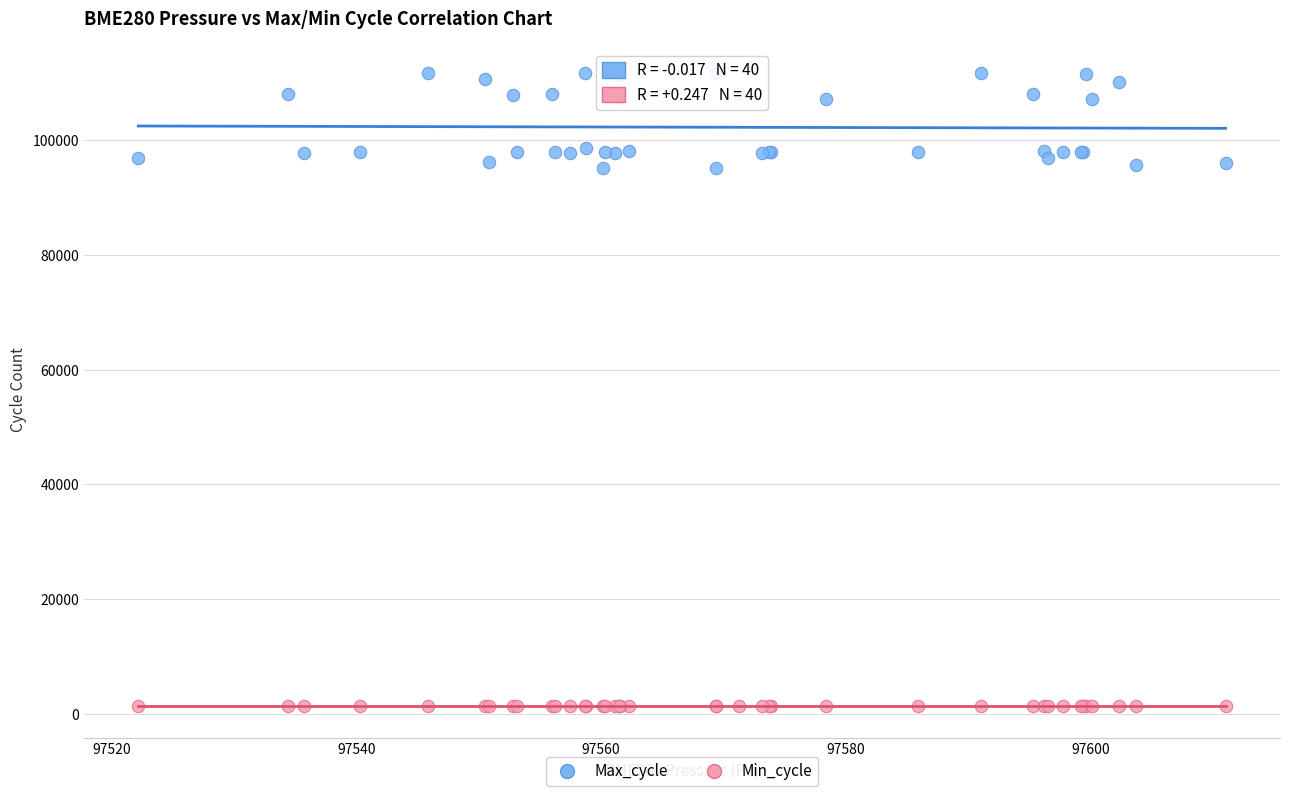

Which series reaches the minimum Y coordinate?

Min_cycle